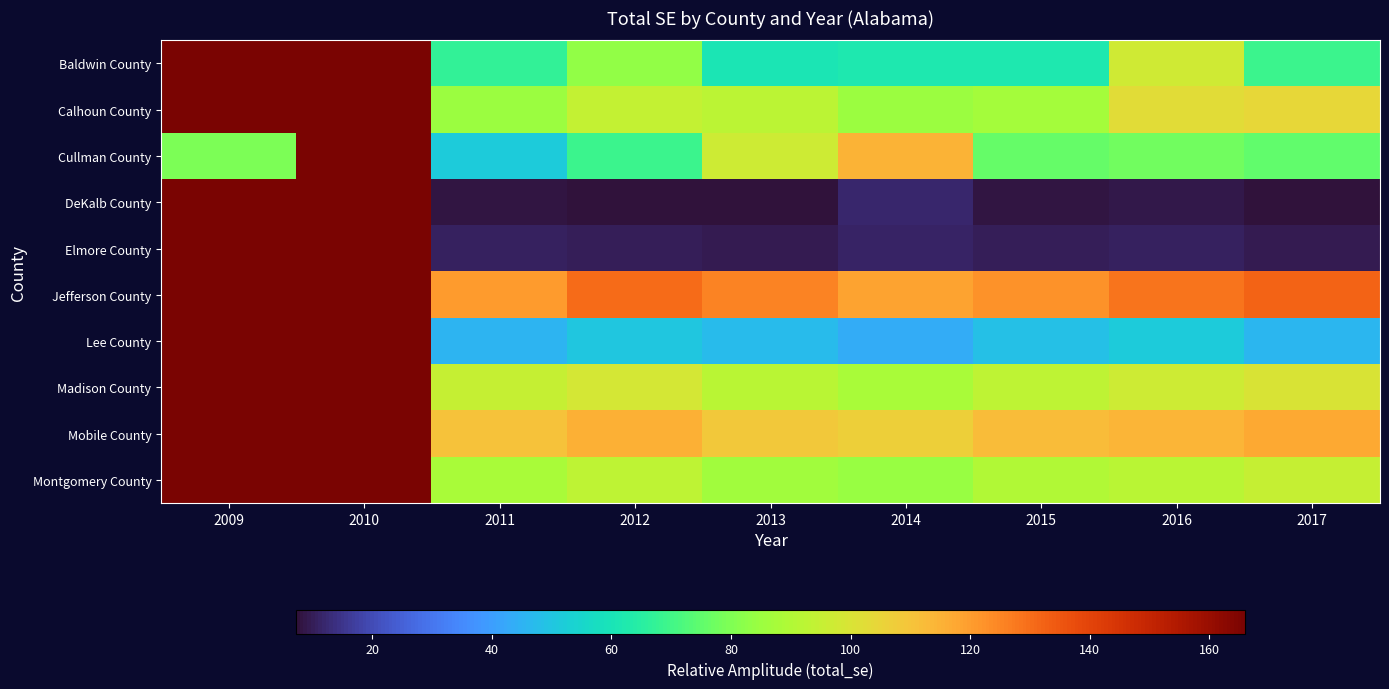

At which category is the sum across all series the highest?

2010